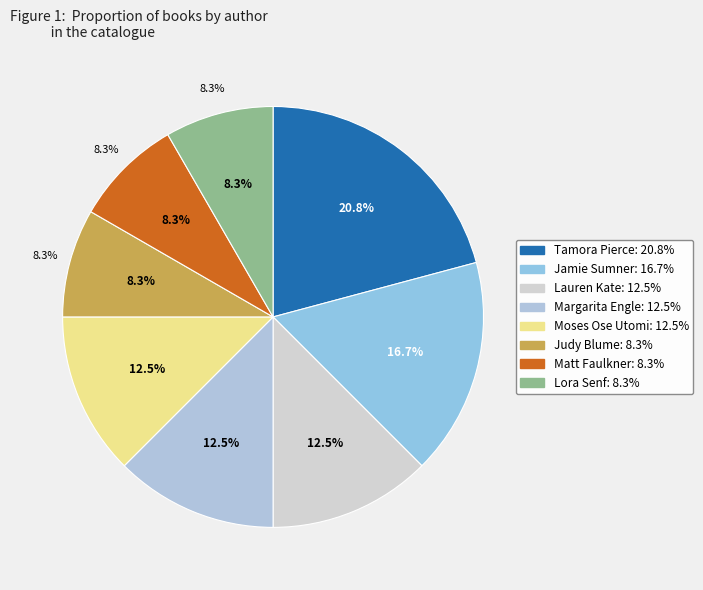

How much of the chart is everything except Tamora Pierce?

79.2%